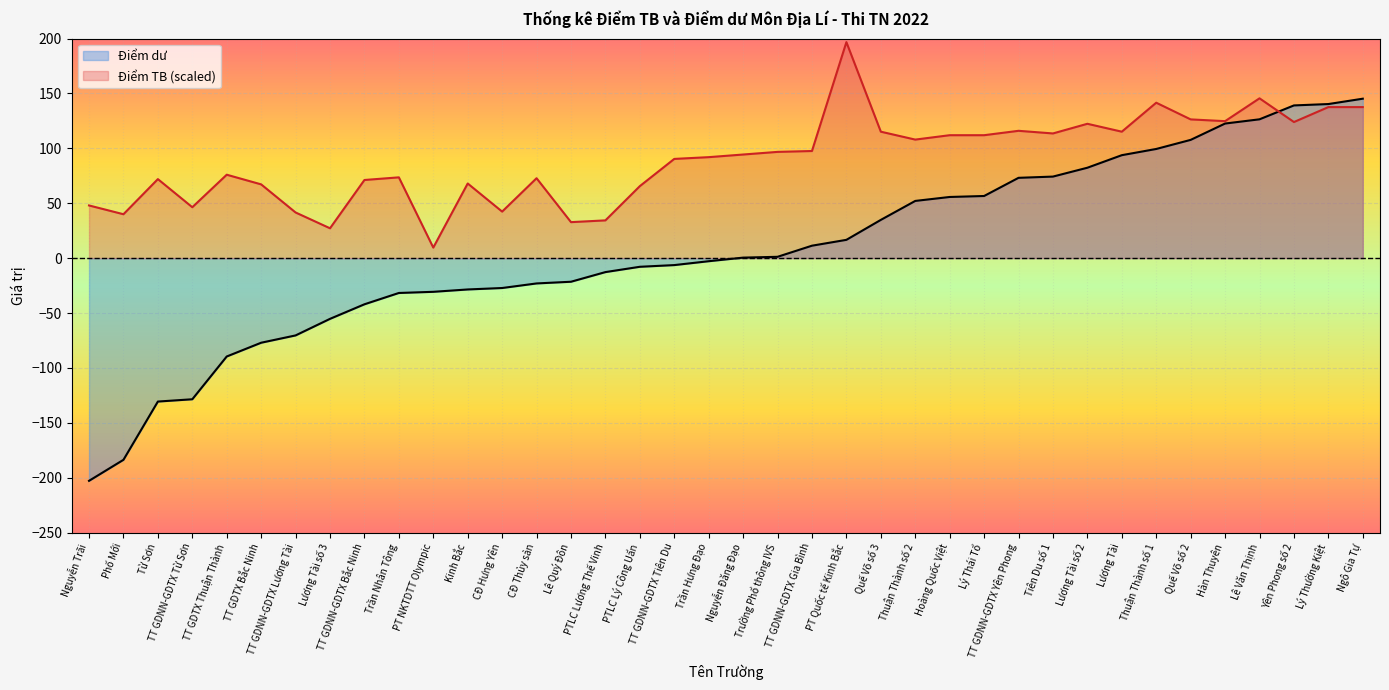

At which label does Điểm dư reach its peak?

Ngô Gia Tự